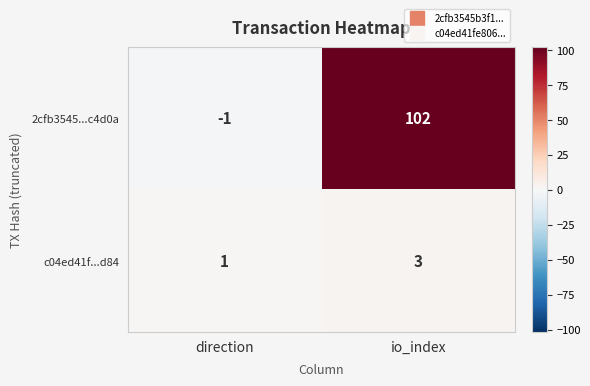

Is it true that c04ed41f...d84 equals 1 at io_index?

False